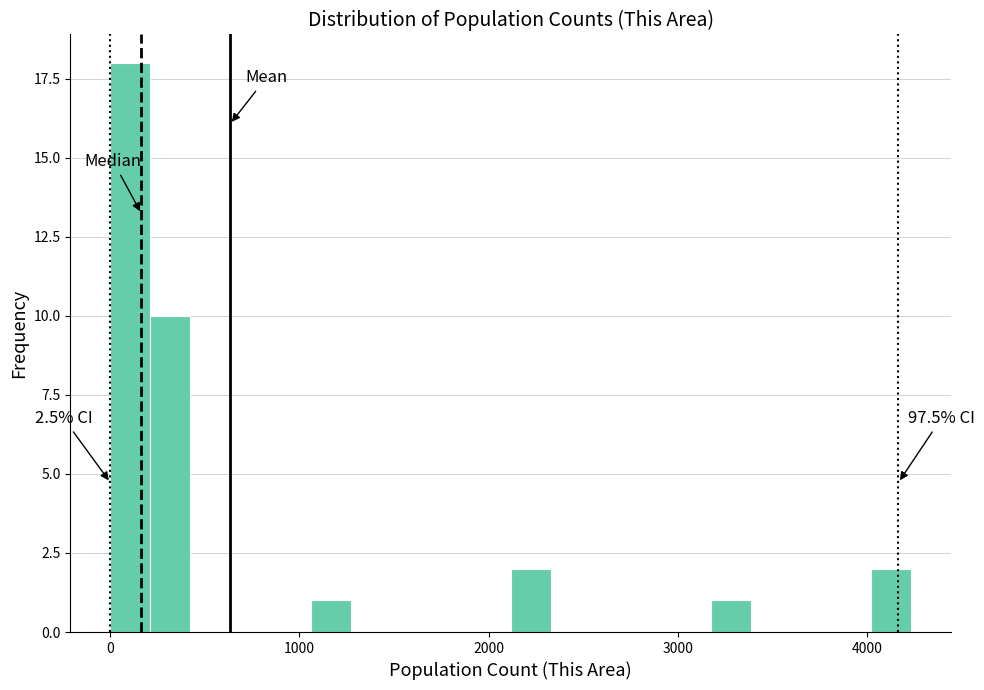

Around what value on the x-axis is the tallest bar? Give the approximate position of its centre, as read against the axis.

100